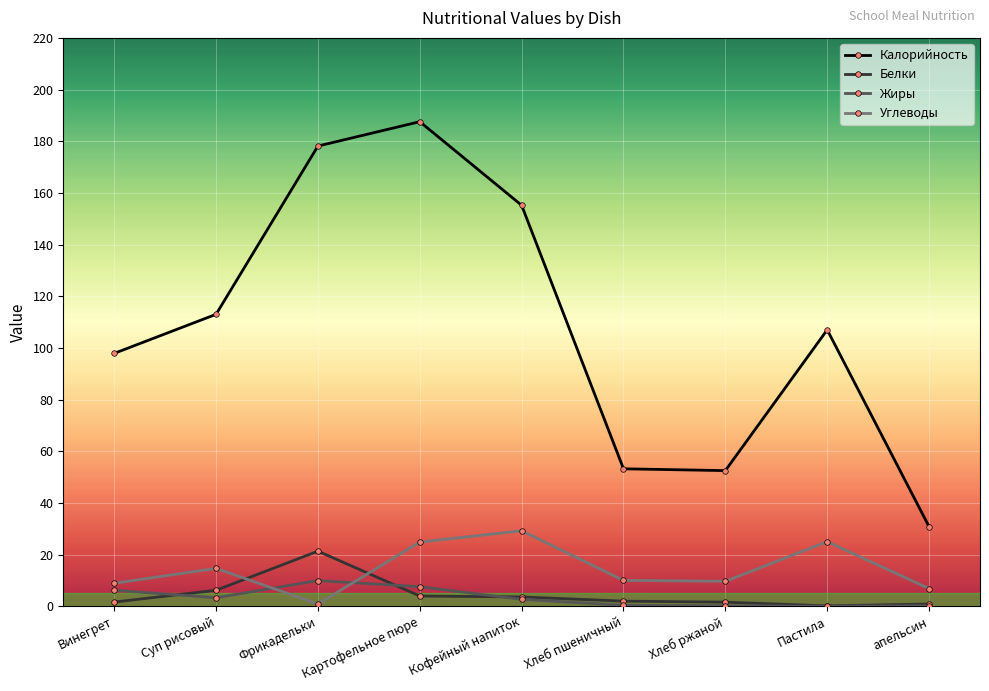

The Белки series shows 21.3 at Фрикадельки. True or false?

True